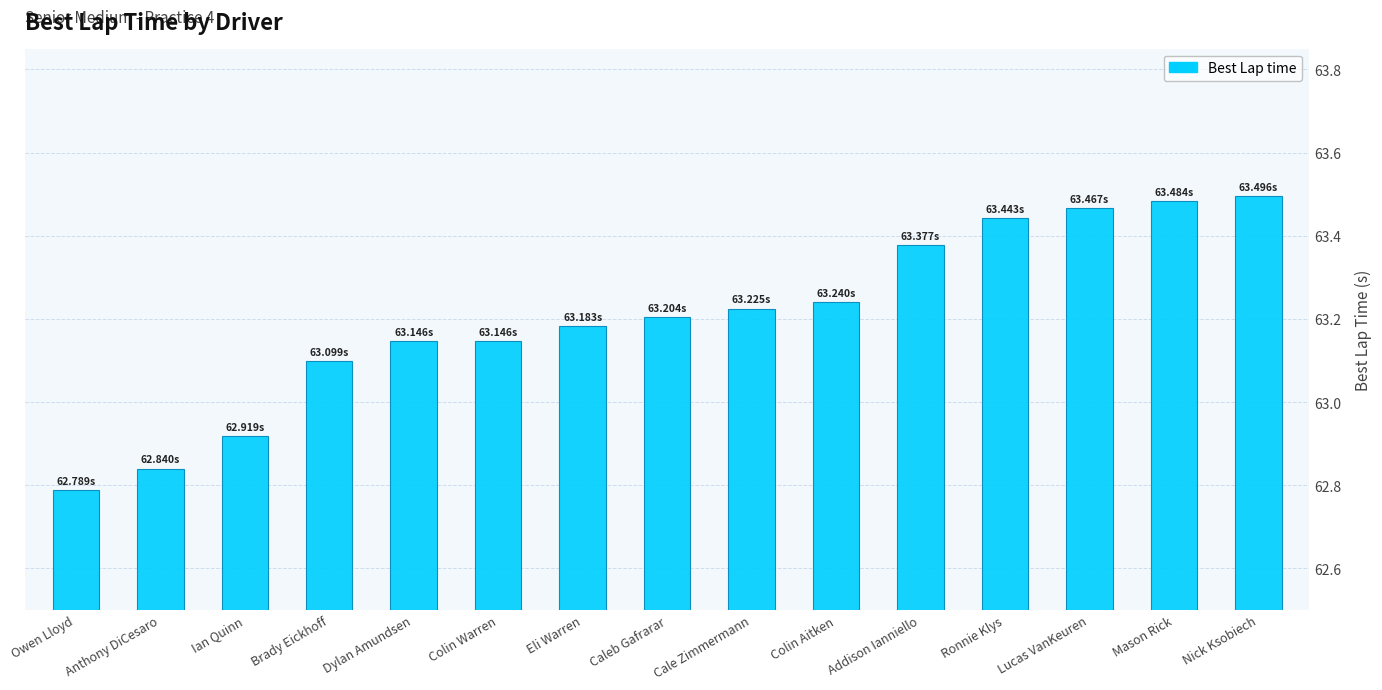

What is the sum of all values?

948.1